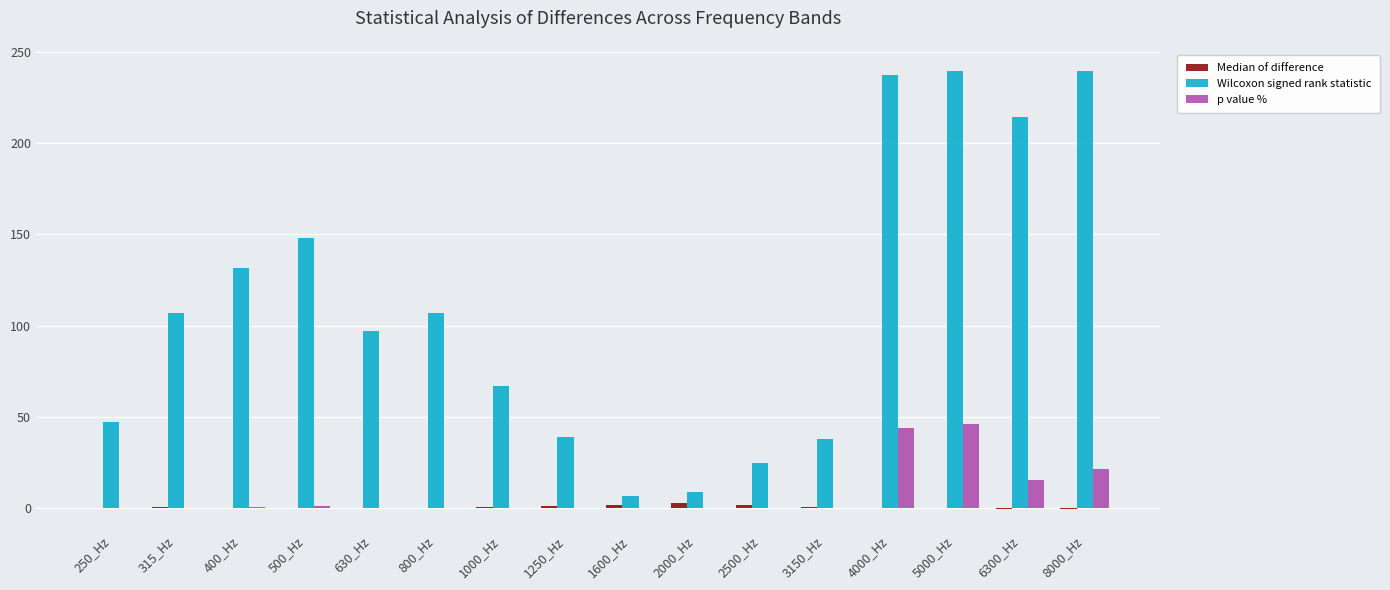

Which series has the largest total across all categories?

Wilcoxon signed rank statistic